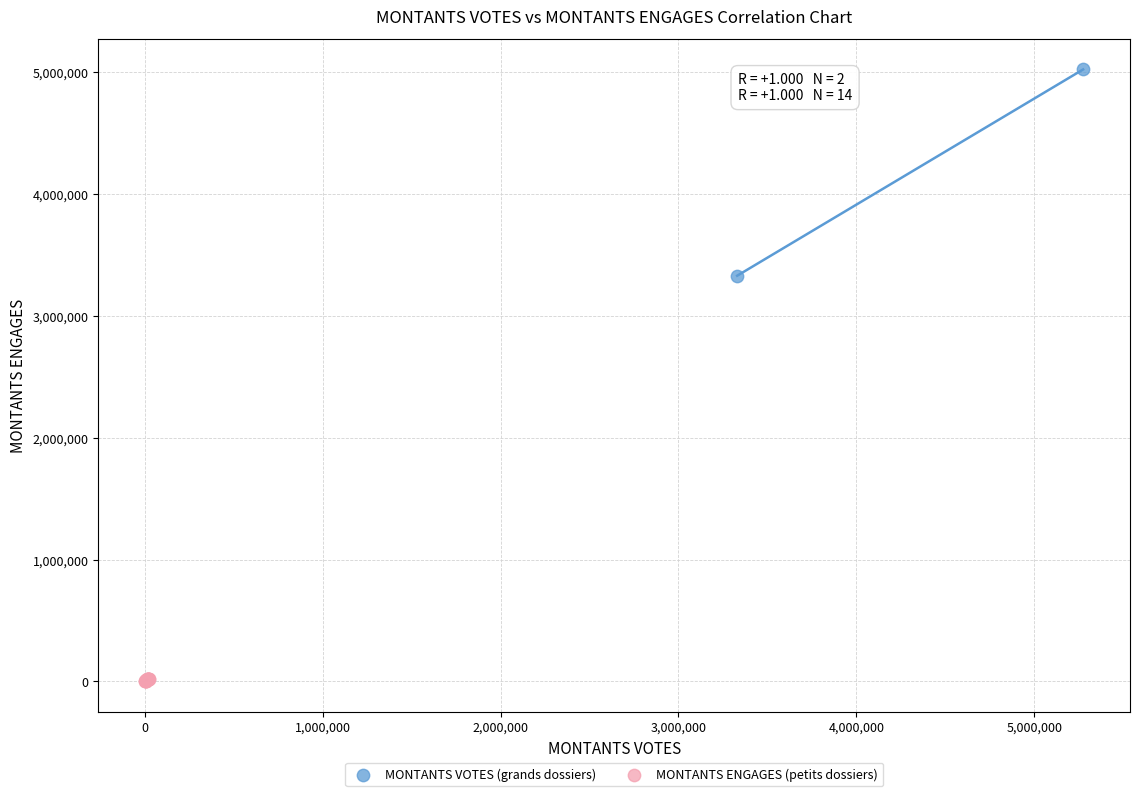

Which series contains the highest Y value?

MONTANTS VOTES (grands dossiers)